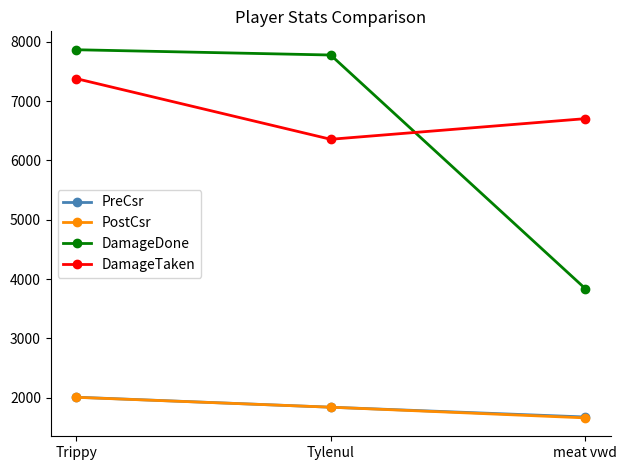

Is this an area chart (filled region under the line)?

No